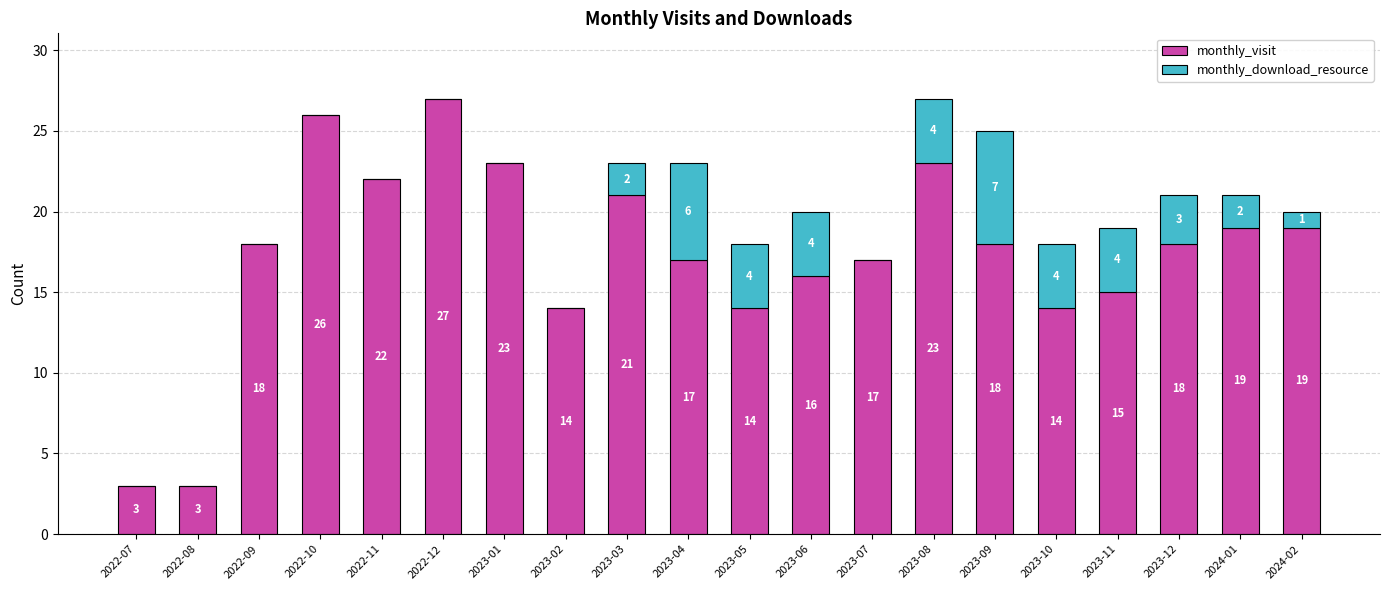

Count the number of categories in the chart.

20